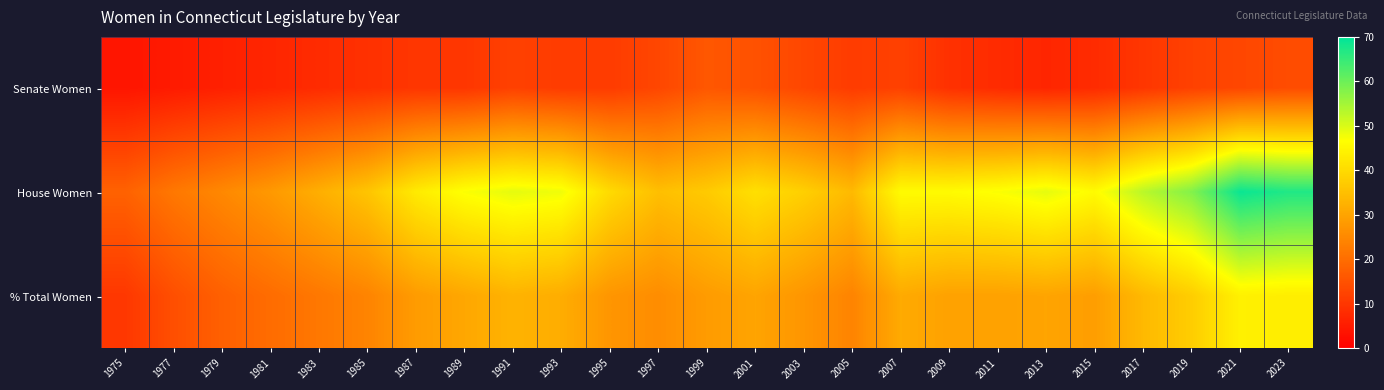

How many categories are shown in the chart?

25